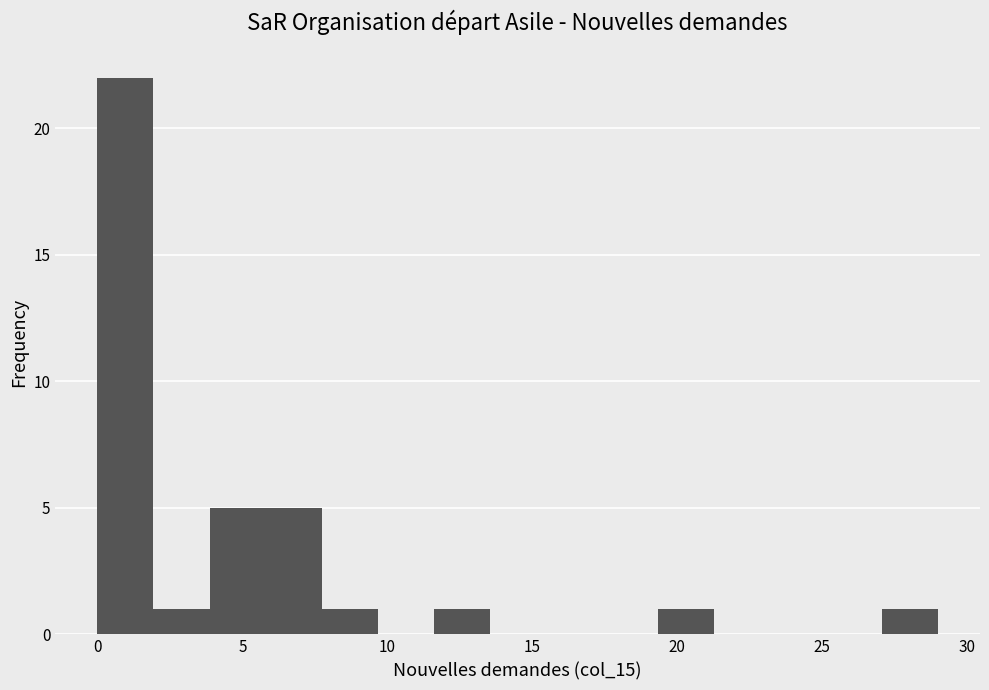

Read against the x-axis, roughly where is the centre of the tallest bar?

1.0